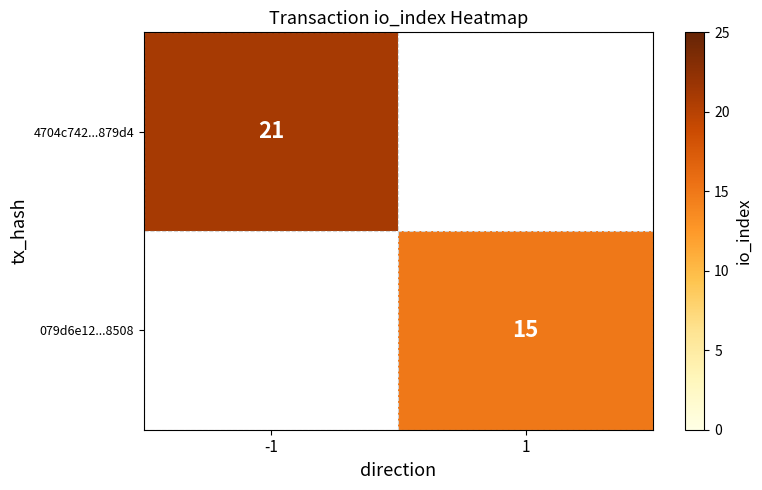

The value of 079d6e12...8508 at 1 is 8. True or false?

False